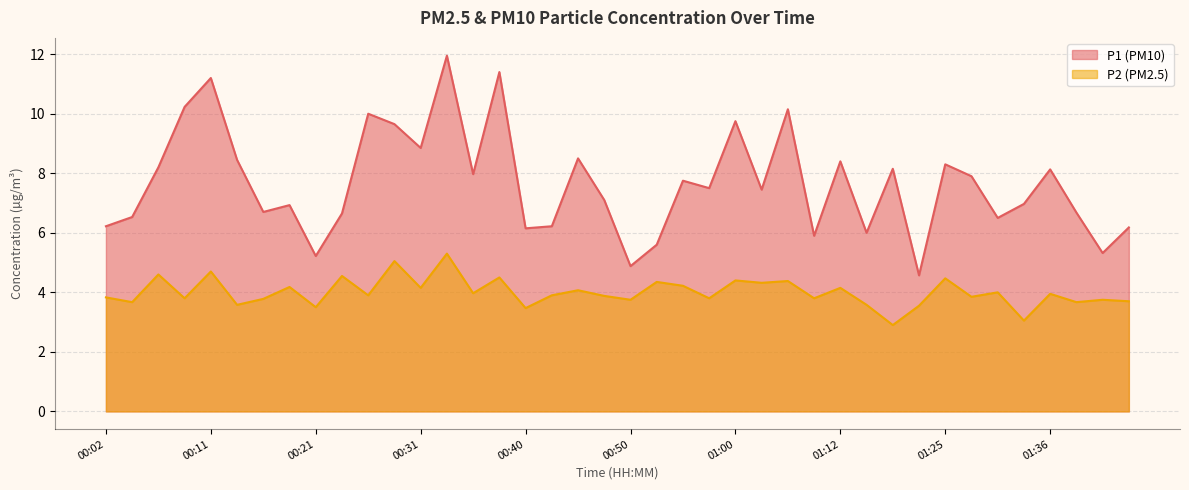

How many data points in P2 are less than 3?

1